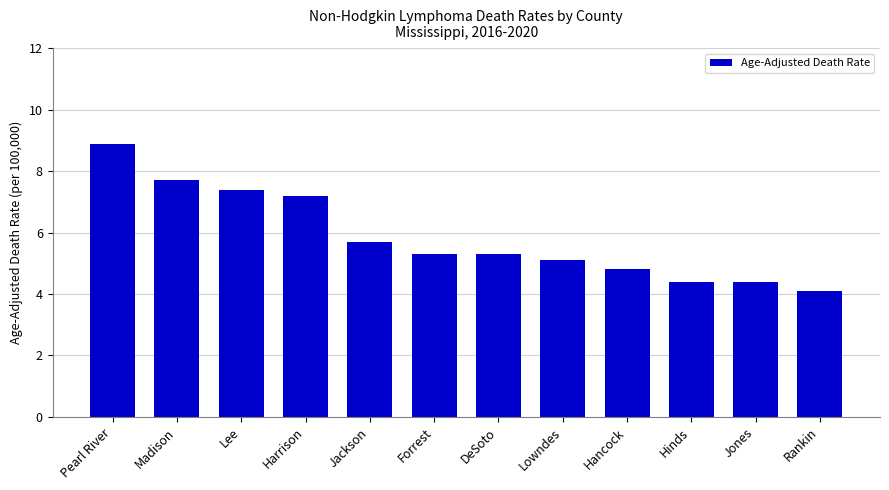

What is the greatest value displayed?

8.9